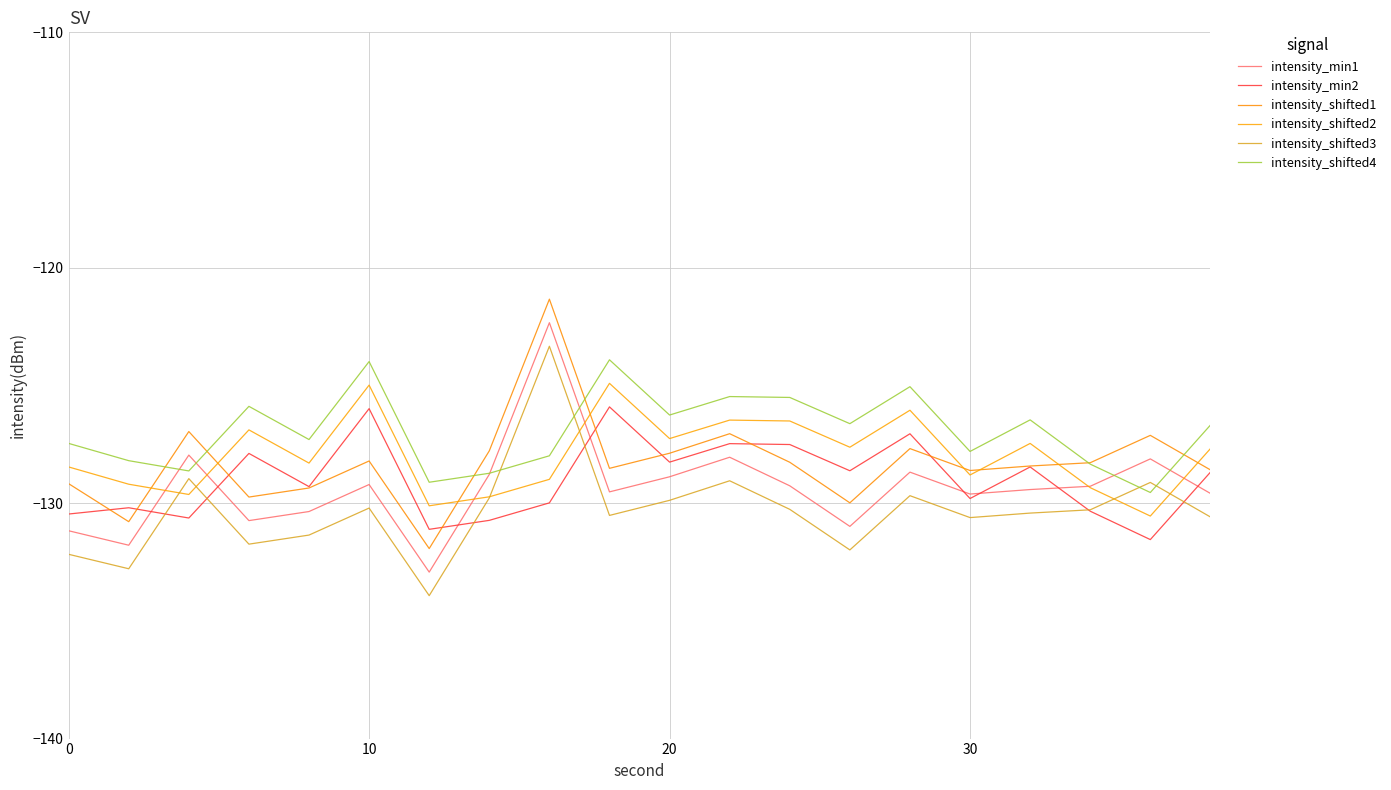

How many lines are shown in the chart?

6